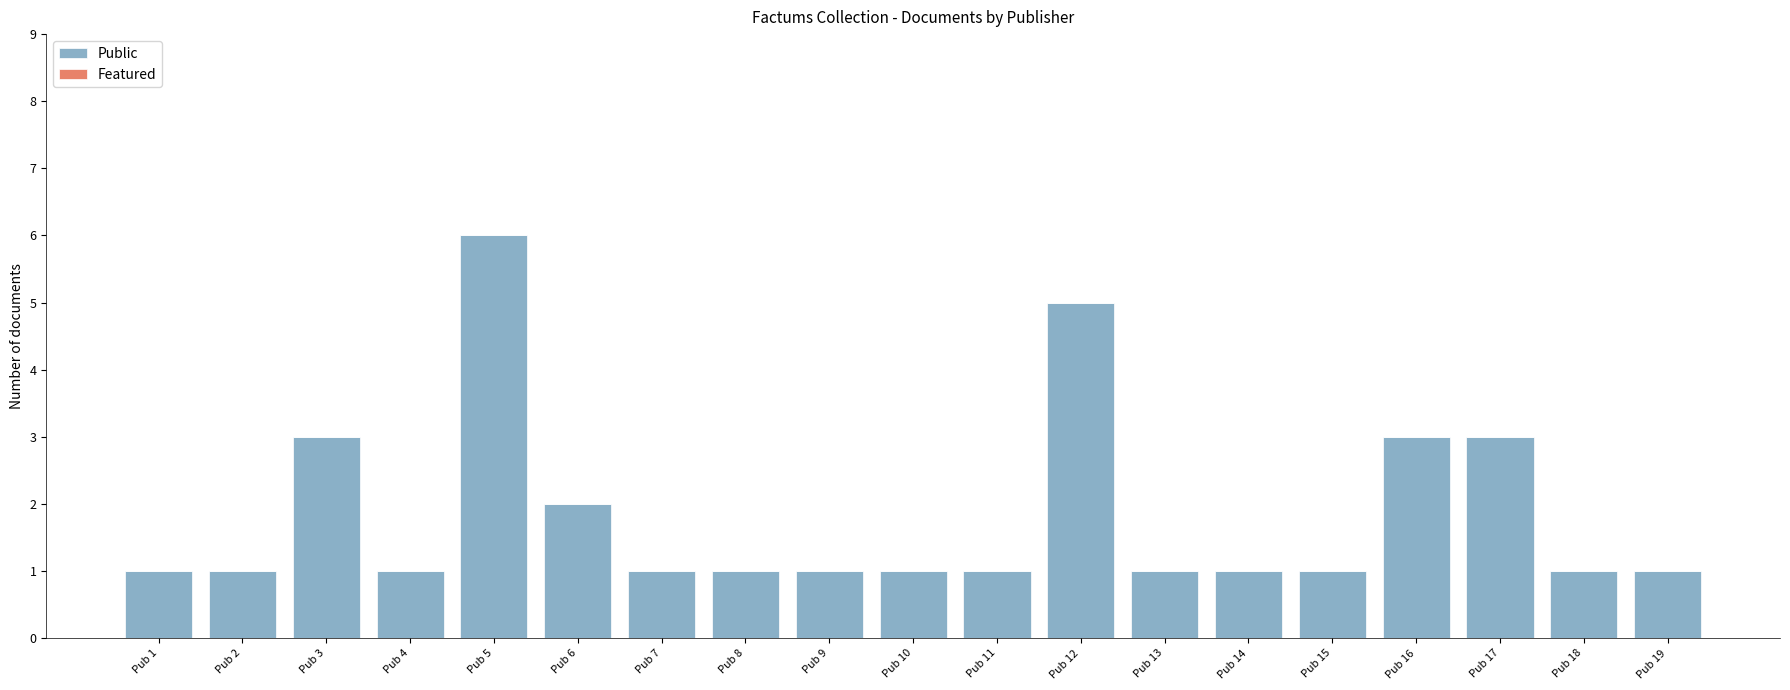

At which category does the chart reach its peak across all series?

Pub 5